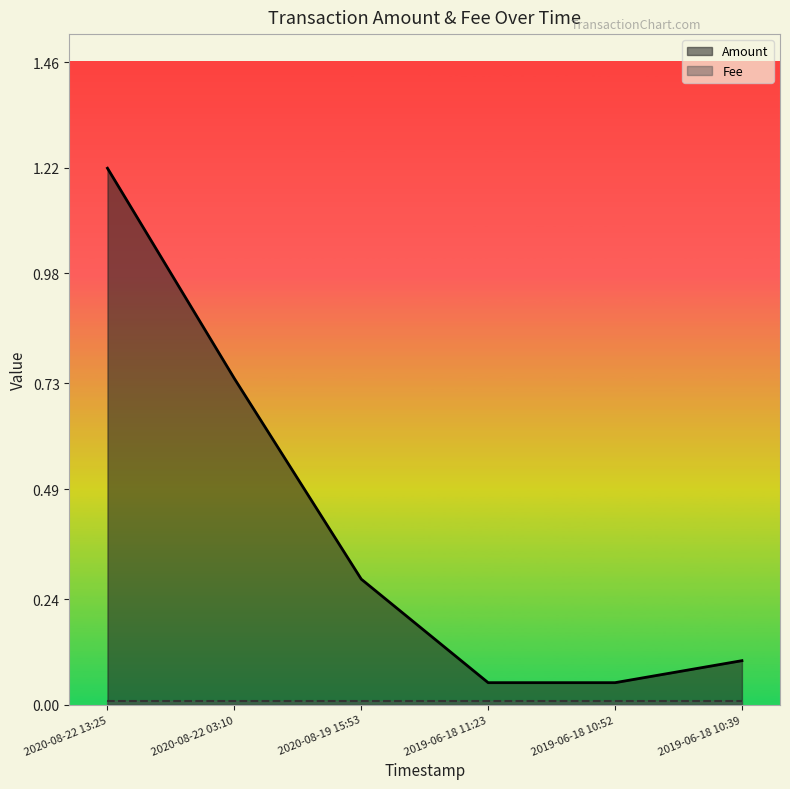

How many series are shown in this chart?

2